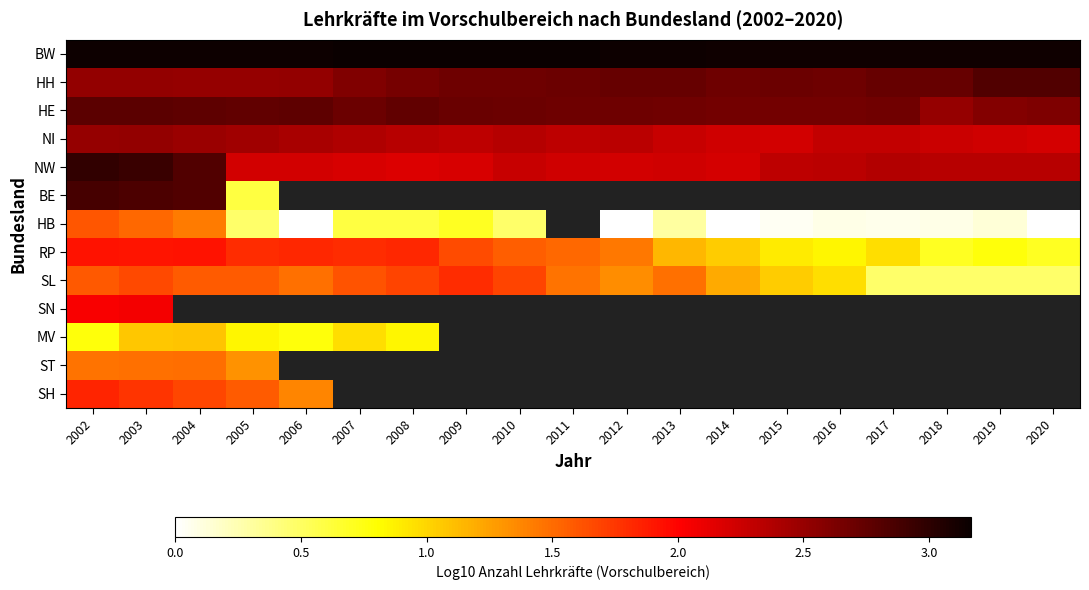

What value does the RP series have at 2017?

1.0